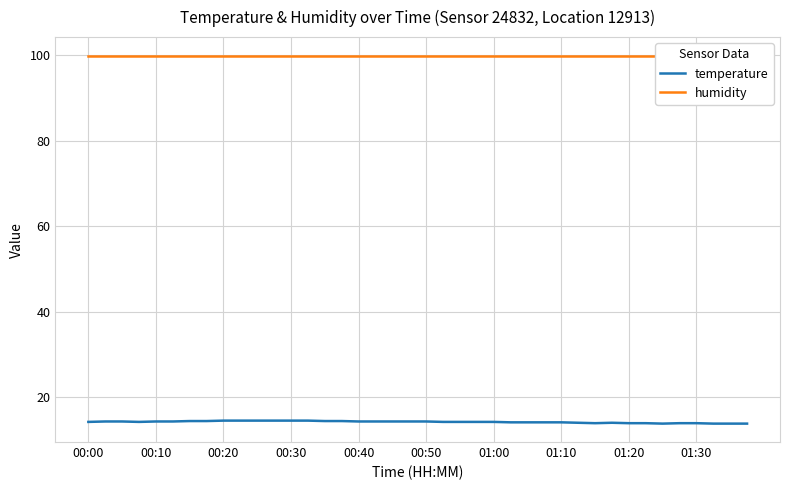

At how many categories does at least one series exceed 98?

40